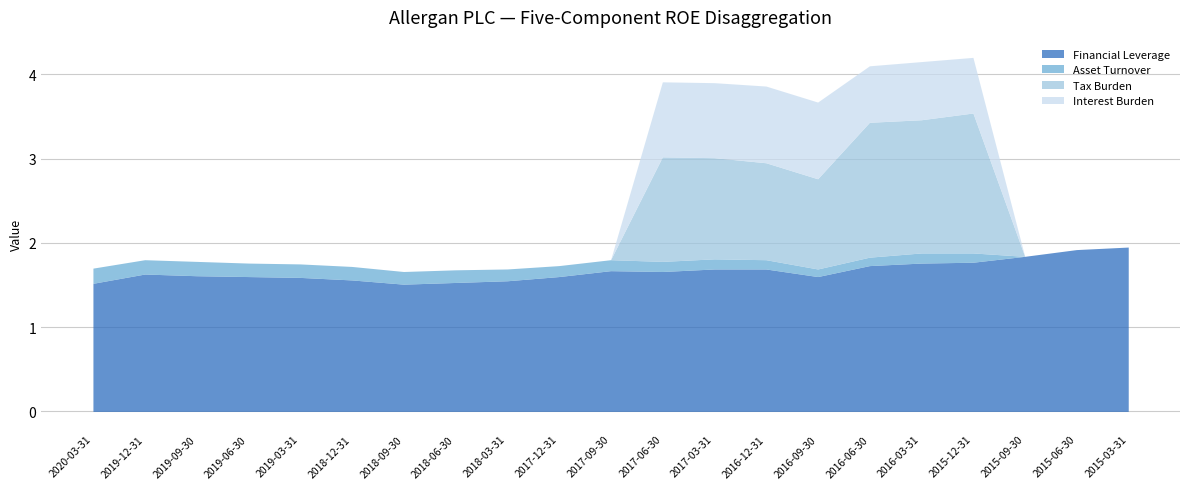

How many distinct data groups are displayed?

4